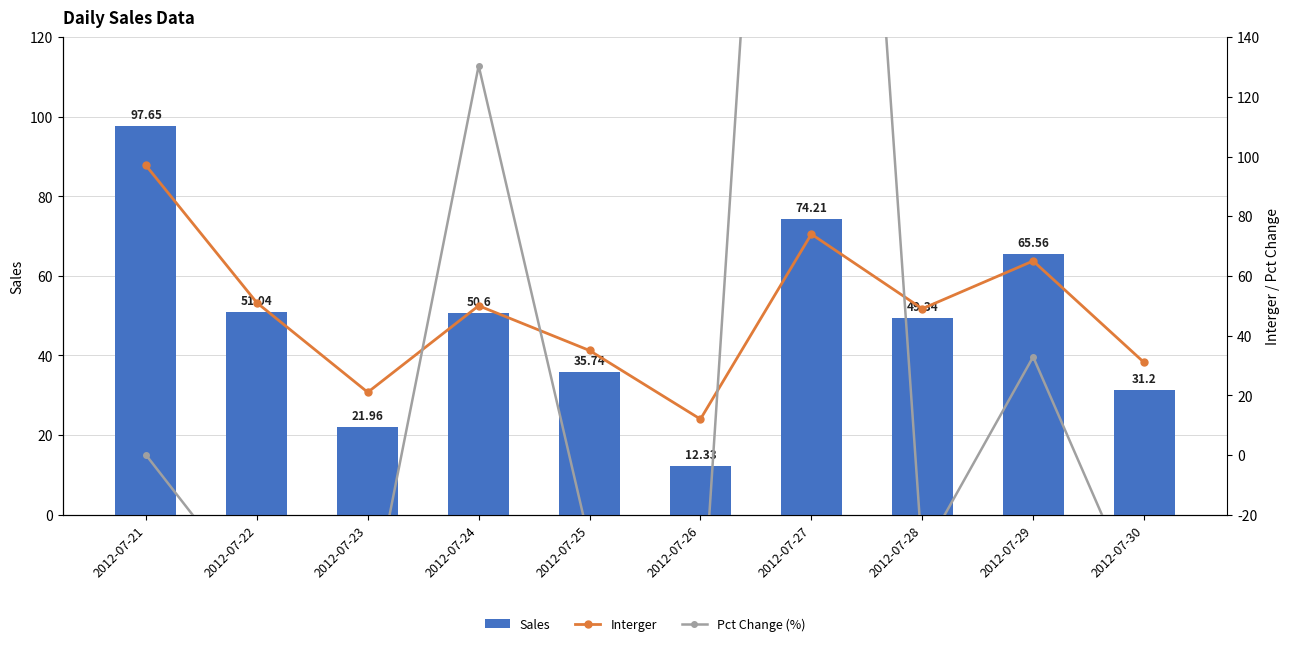

What is the difference between the maximum and minimum values in the Pct Change (%) series?

567.4